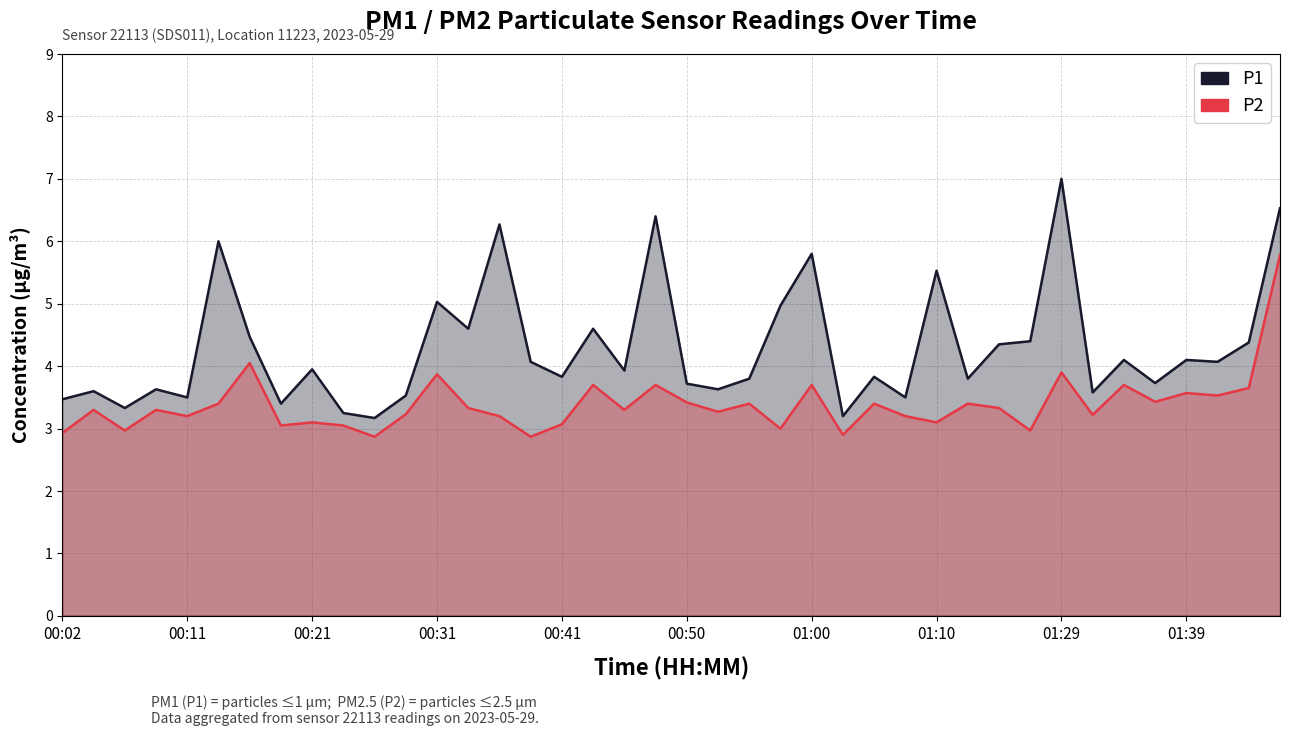

Reading right to left, extract all data points from this chart.

P1: 6.5	4.4	4.1	4.1	3.7	4.1	3.6	7.0	4.4	4.3	3.8	5.5	3.5	3.8	3.2	5.8	5.0	3.8	3.6	3.7	6.4	3.9	4.6	3.8	4.1	6.3	4.6	5.0	3.5	3.2	3.2	4.0	3.4	4.5	6.0	3.5	3.6	3.3	3.6	3.5
P2: 5.8	3.6	3.5	3.6	3.4	3.7	3.2	3.9	3.0	3.3	3.4	3.1	3.2	3.4	2.9	3.7	3.0	3.4	3.3	3.4	3.7	3.3	3.7	3.1	2.9	3.2	3.3	3.9	3.2	2.9	3.0	3.1	3.0	4.0	3.4	3.2	3.3	3.0	3.3	2.9